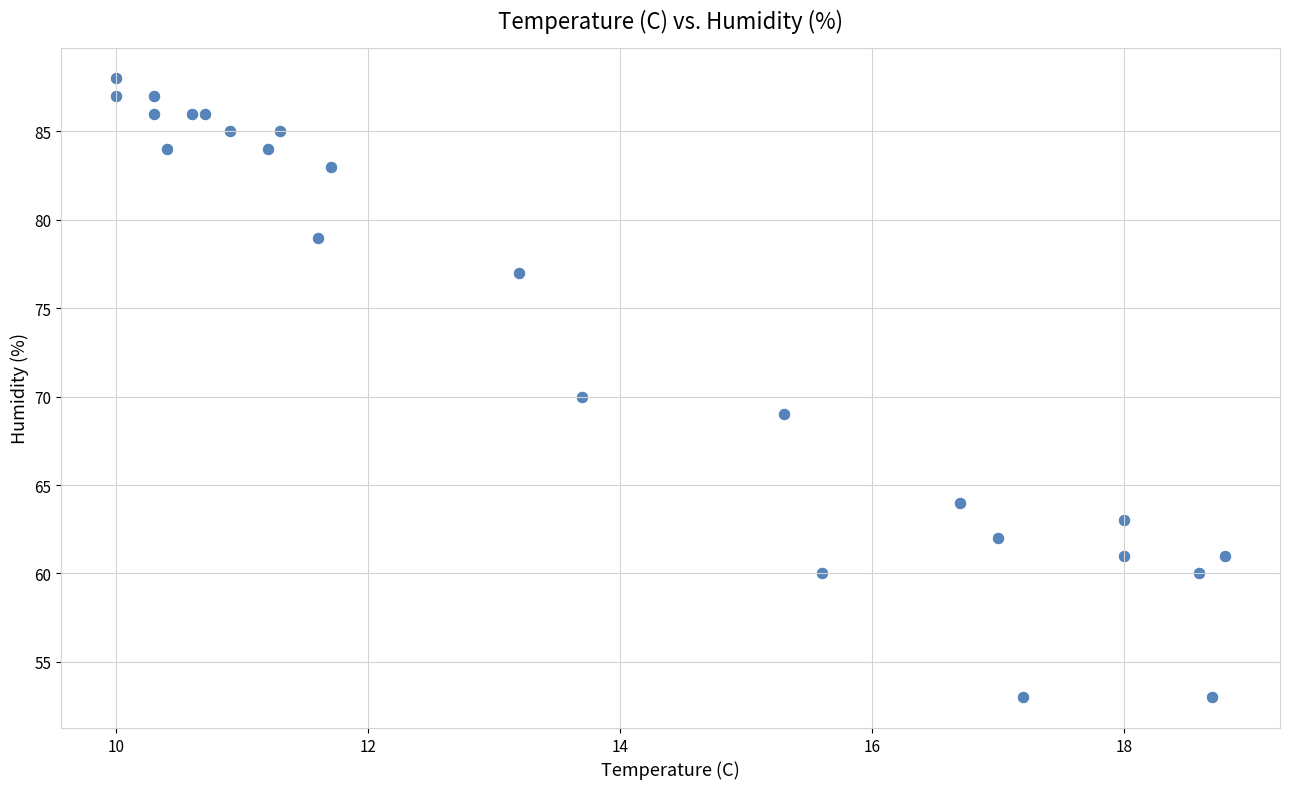

What is the range of Y values (max minus min)?

35